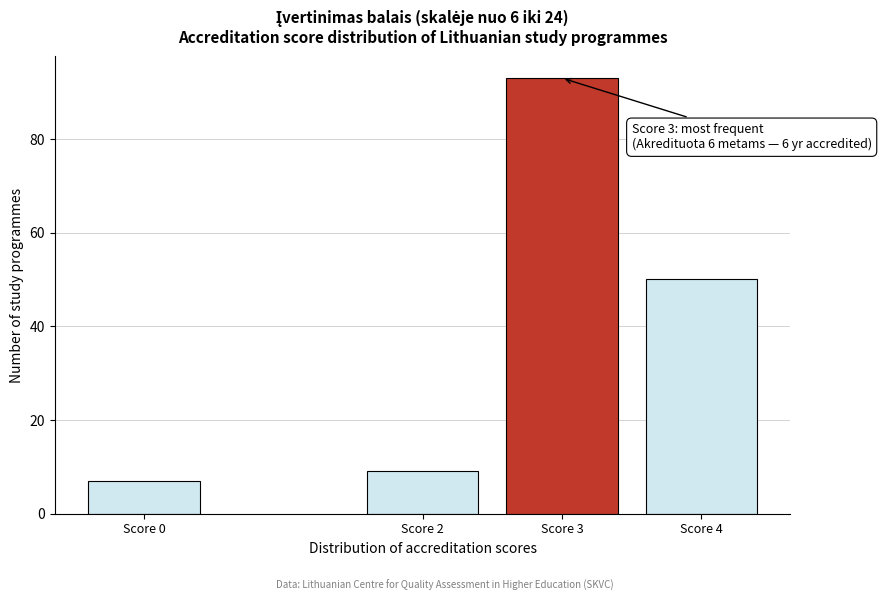

Reading left to right, list all the values displayed in this chart.

7	9	93	50